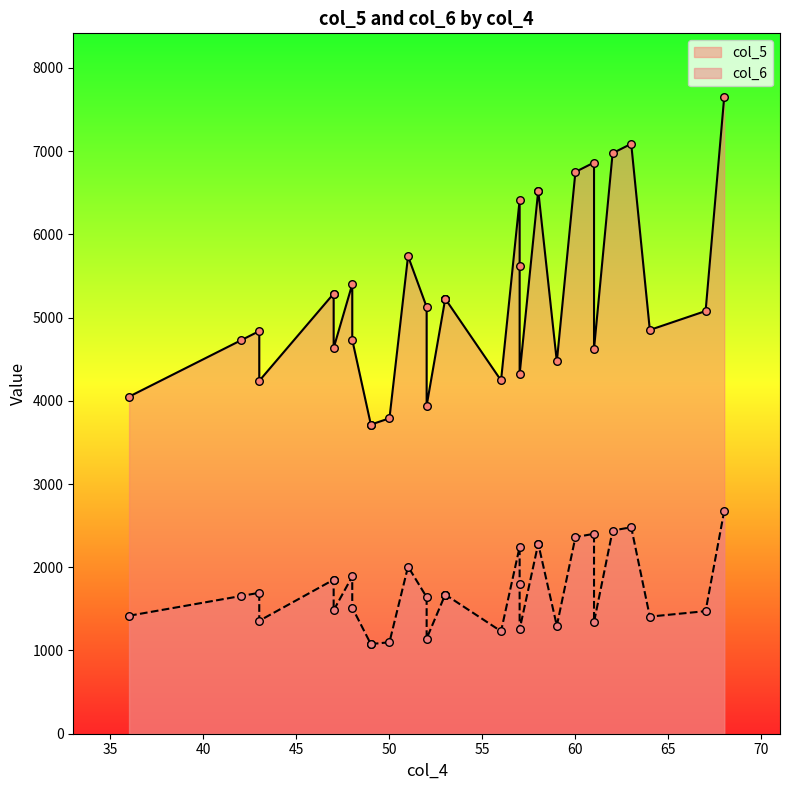

Which series reaches the maximum Y coordinate?

col_5